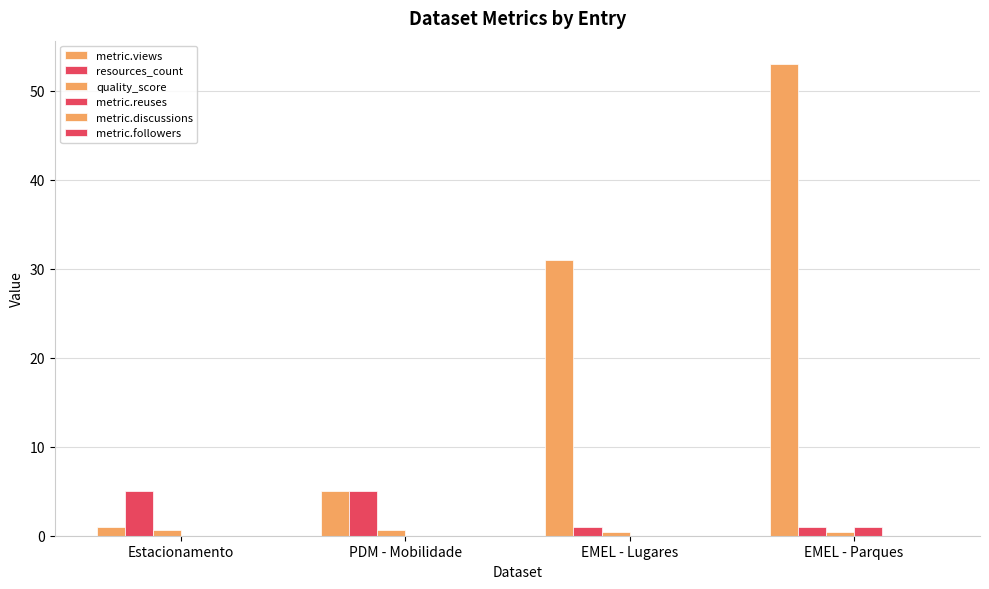

What is the average value of the quality_score series?

0.6